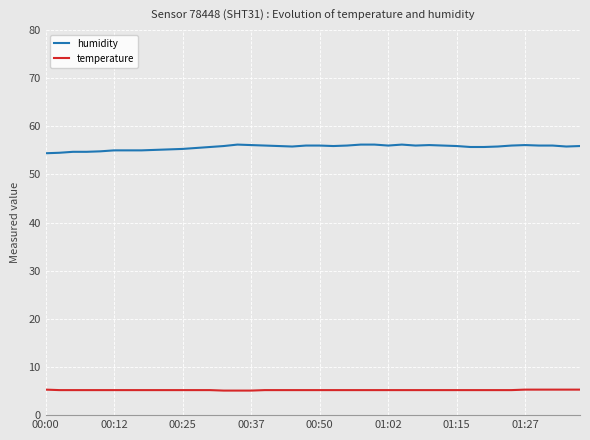

What is the minimum value for temperature?

5.1